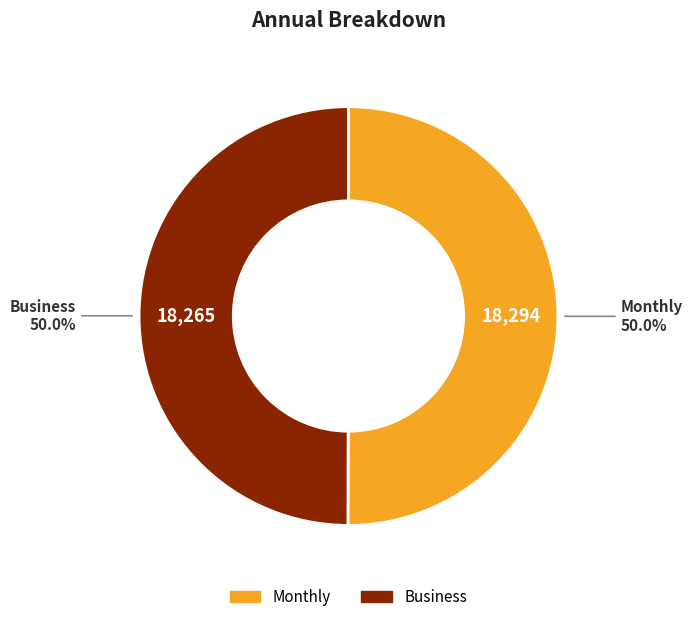

To the nearest percent, what percentage of the pie is Business?

50%